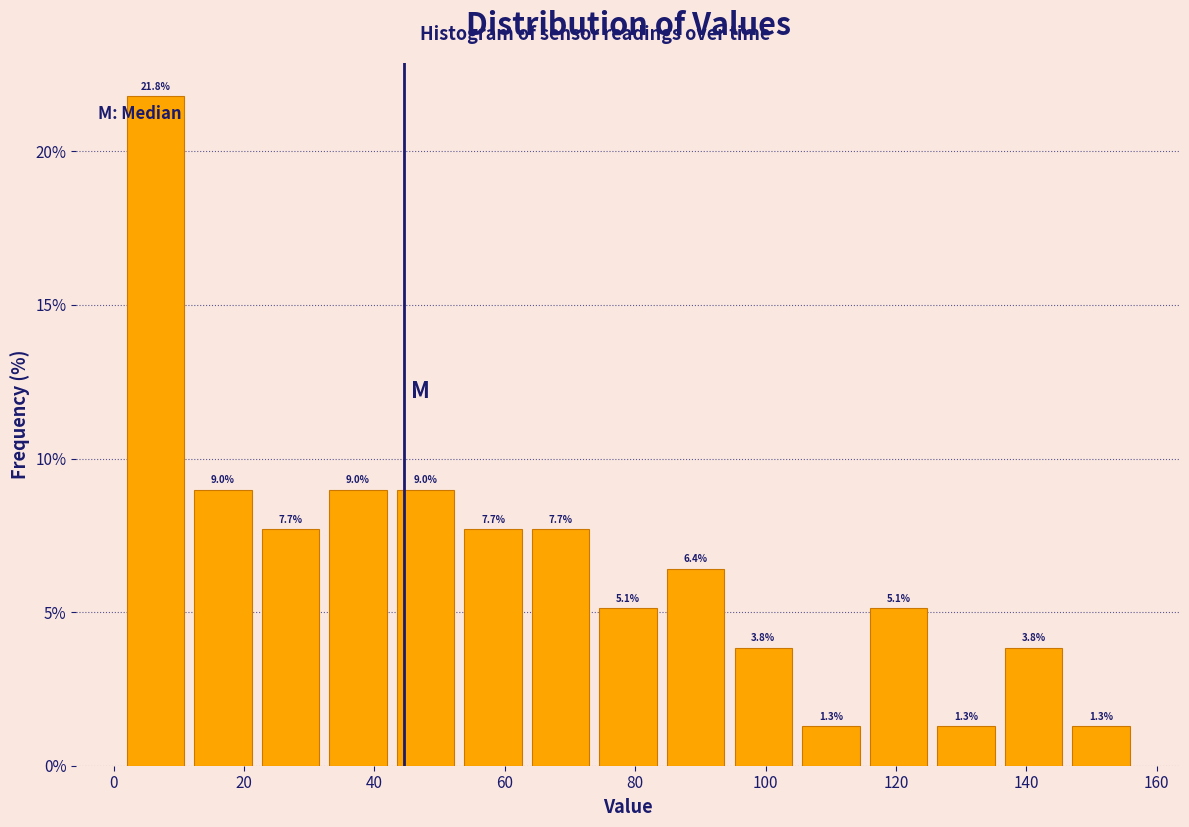

Over which range of the x-axis is the bar tallest?

2 to 12